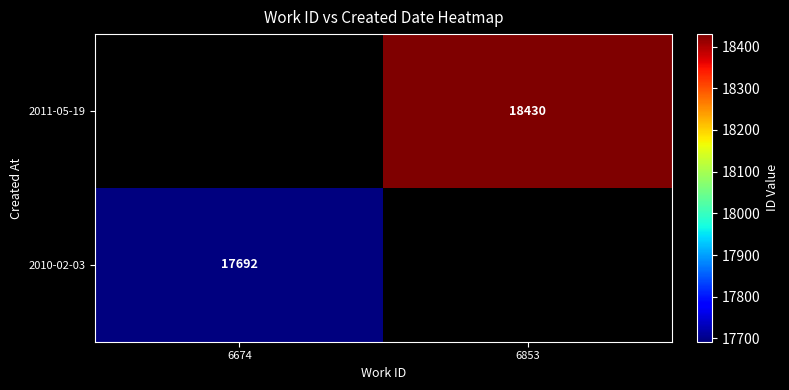

The value of 2011-05-19 at 6853 is 18430. True or false?

True